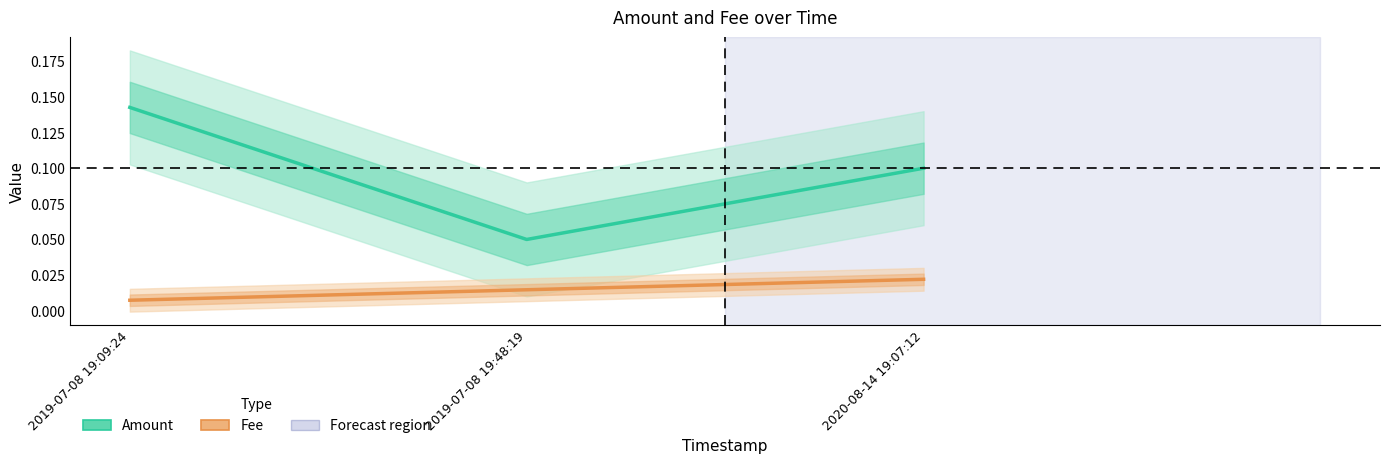

How many lines are shown in the chart?

2